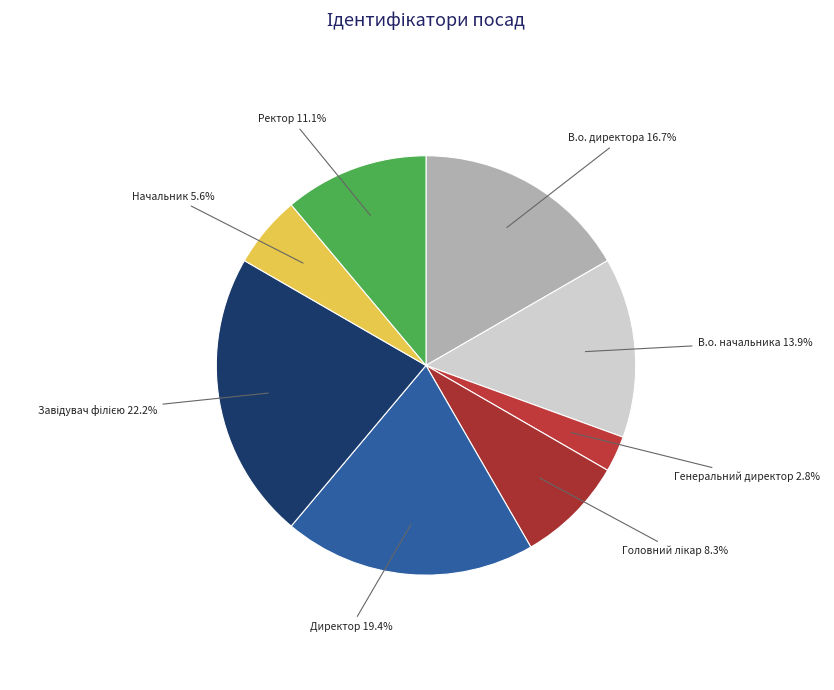

Is the sum of Начальник and Ректор greater than half?

No